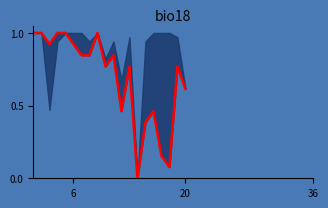

What is the sum of all values?

13.8